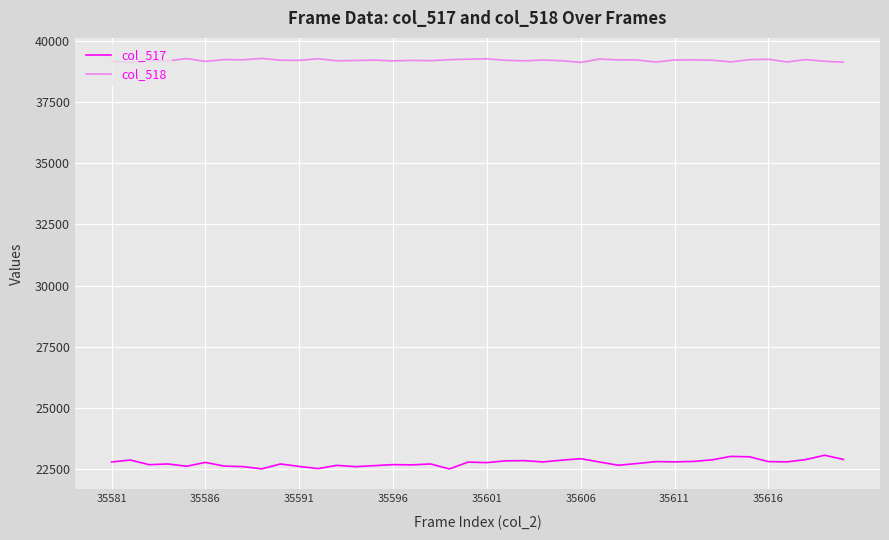

What is the highest value of the col_517 series?

23078